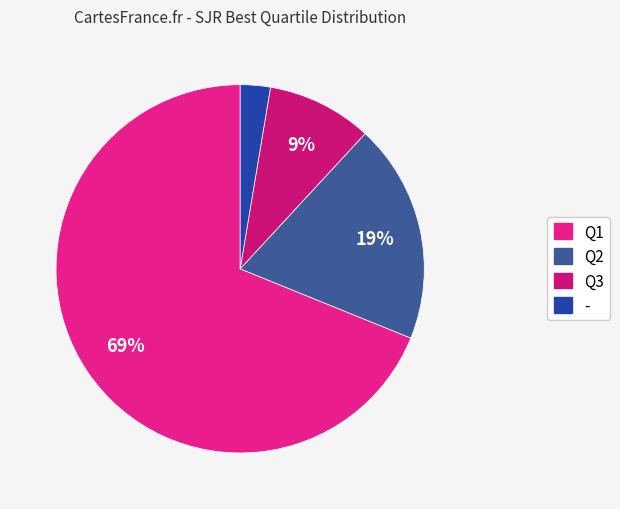

How many segments does this pie chart have?

4